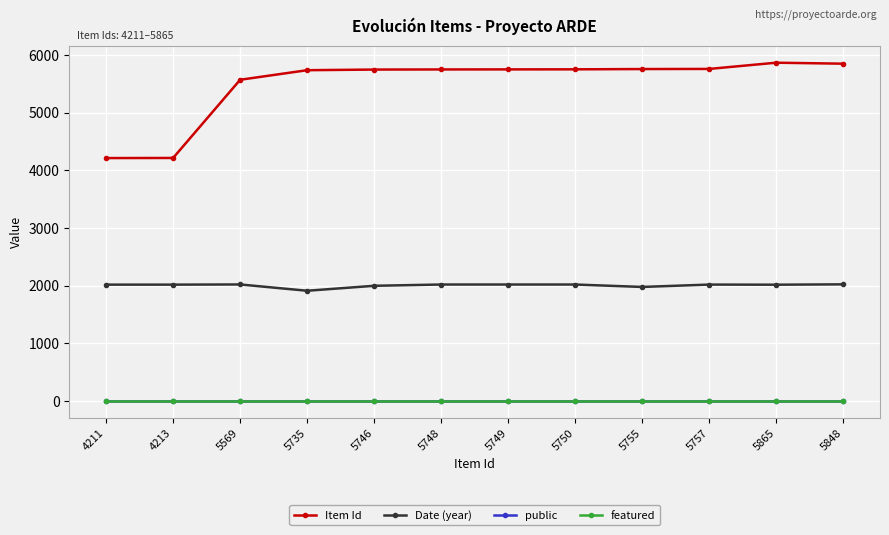

What position from the left is 5865?

11